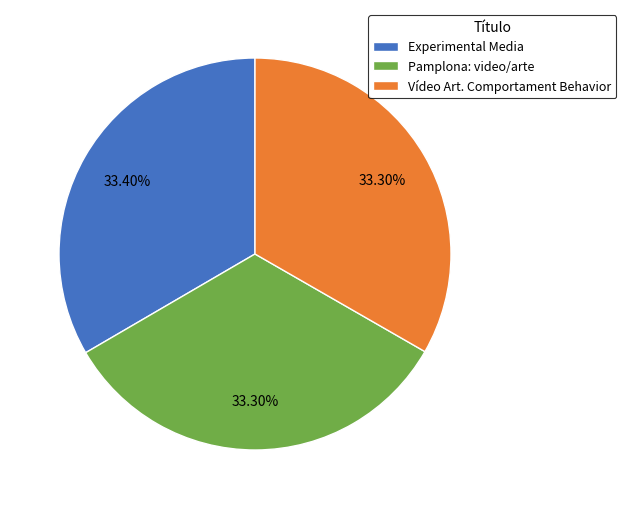

The Vídeo Art. Comportament Behavior slice represents 41% of the pie. True or false?

False